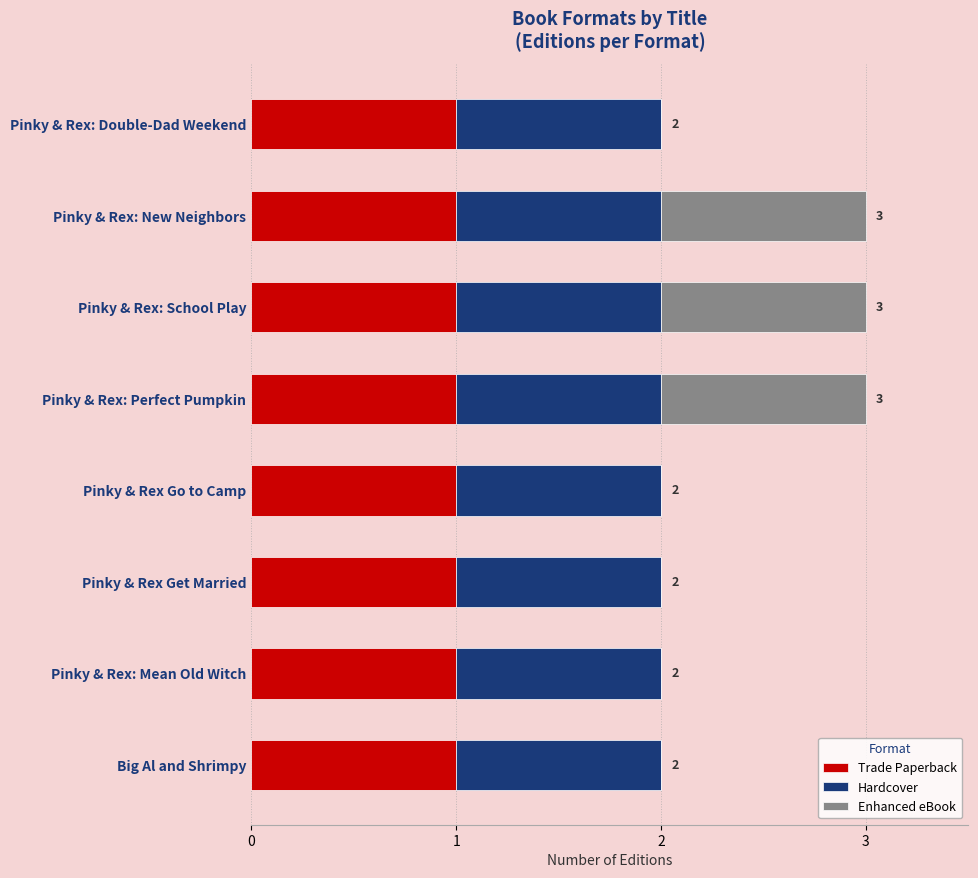

The value of Trade Paperback at Pinky & Rex Get Married is 1. True or false?

True